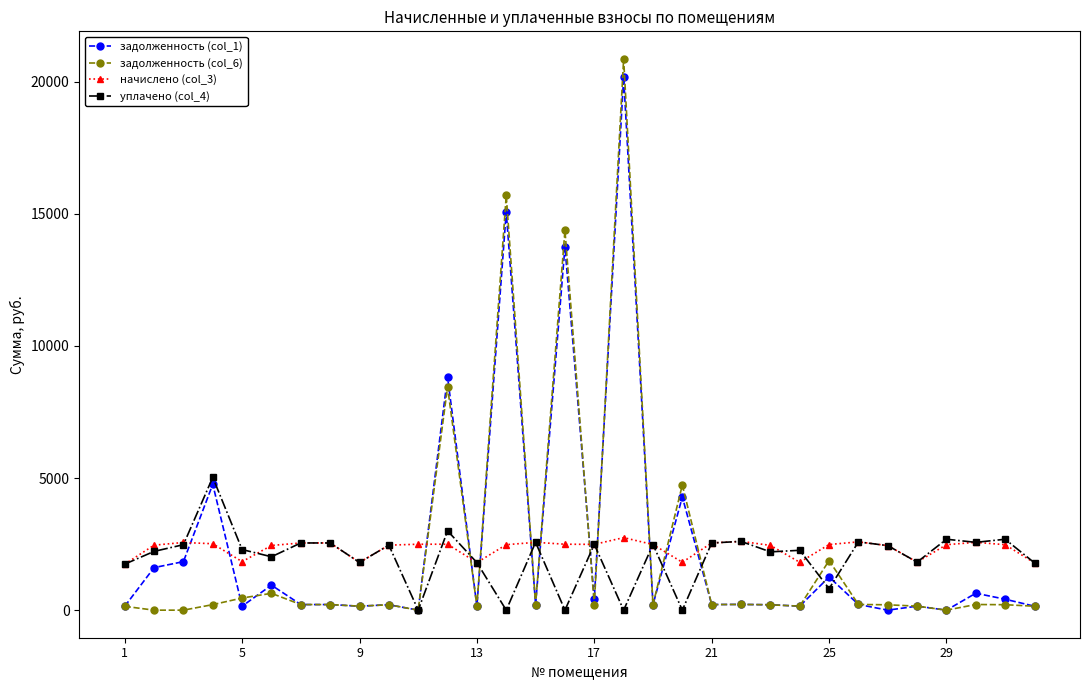

In уплачено (col_4), how many points are lower than both neighbors (excluding endpoints)?

11